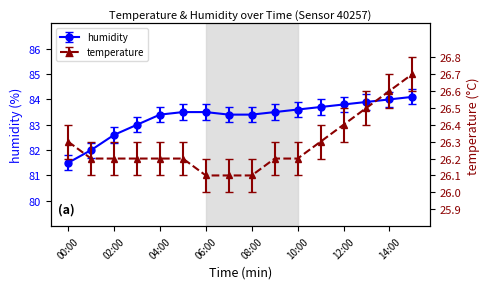

What is the total value across all series at 10:00?

109.8